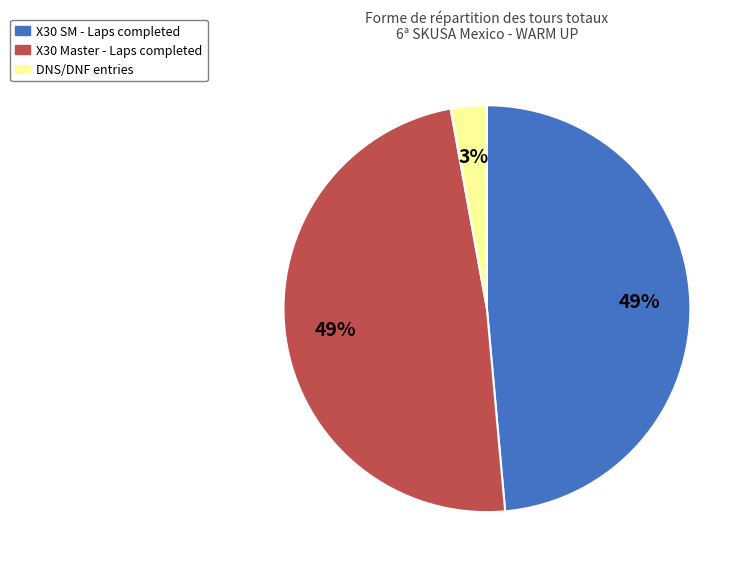

Is there any slice that represents more than half of the pie?

No